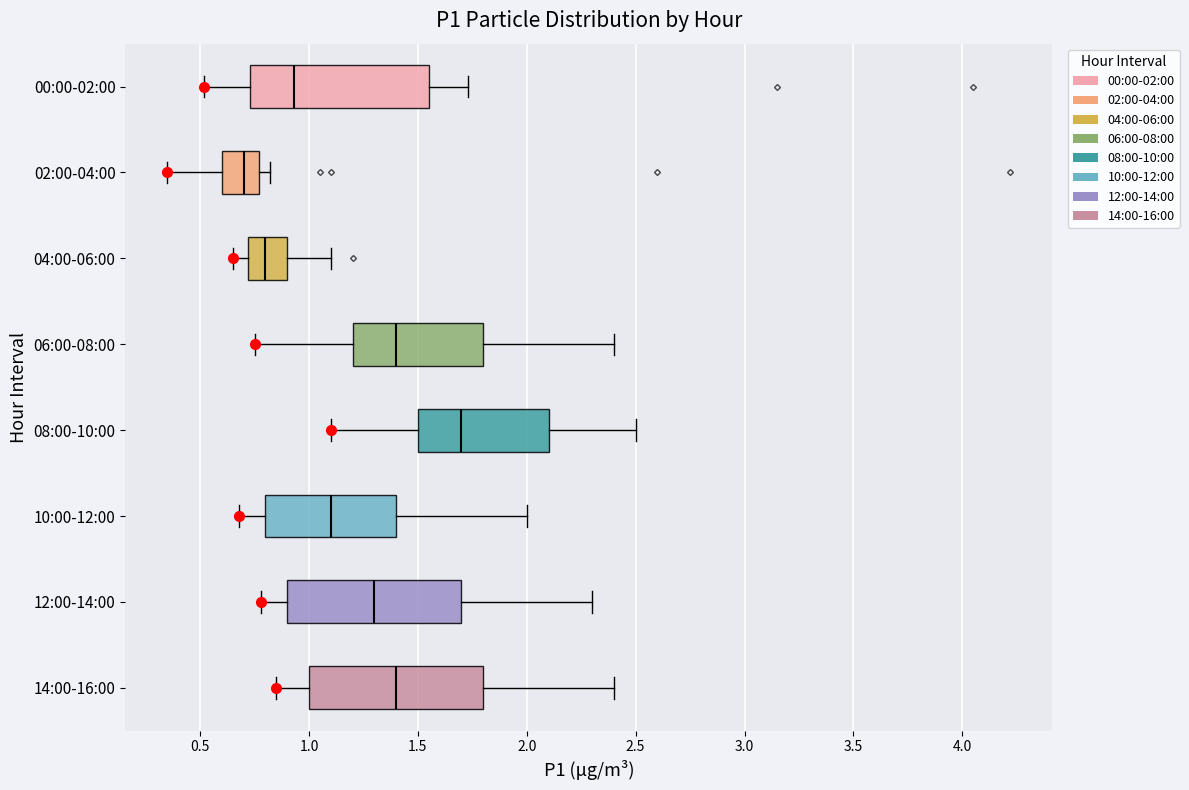

Which box has the furthest to the right median line?

08:00-10:00